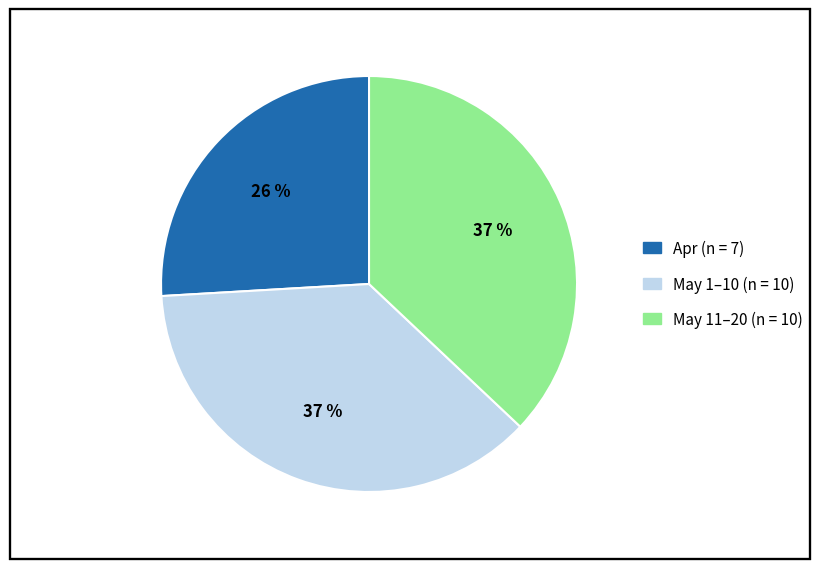

Count the number of slices in the pie.

3